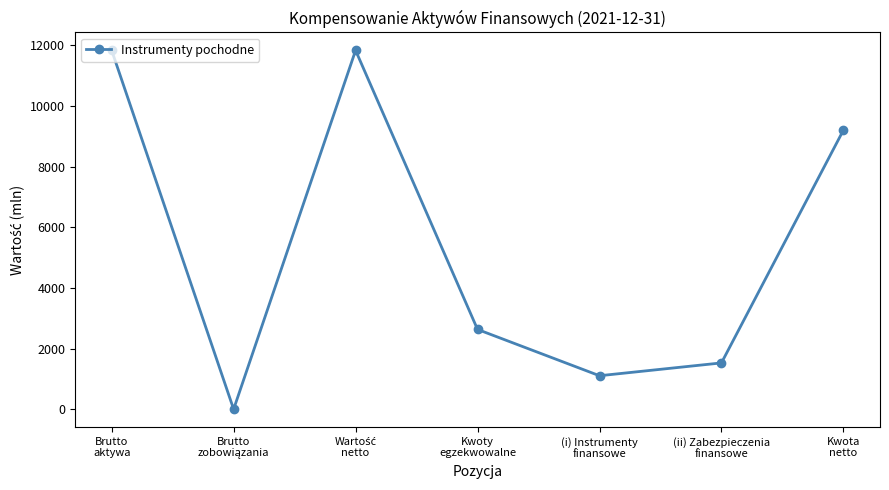

True or false: the data has more than 1 interior local peaks.

False